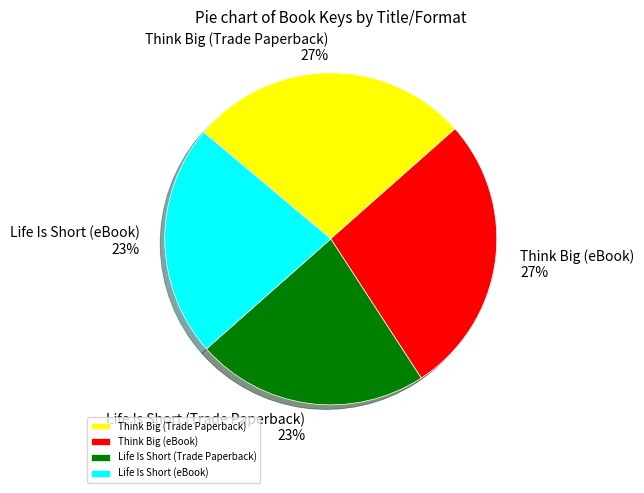

How many segments does this pie chart have?

4